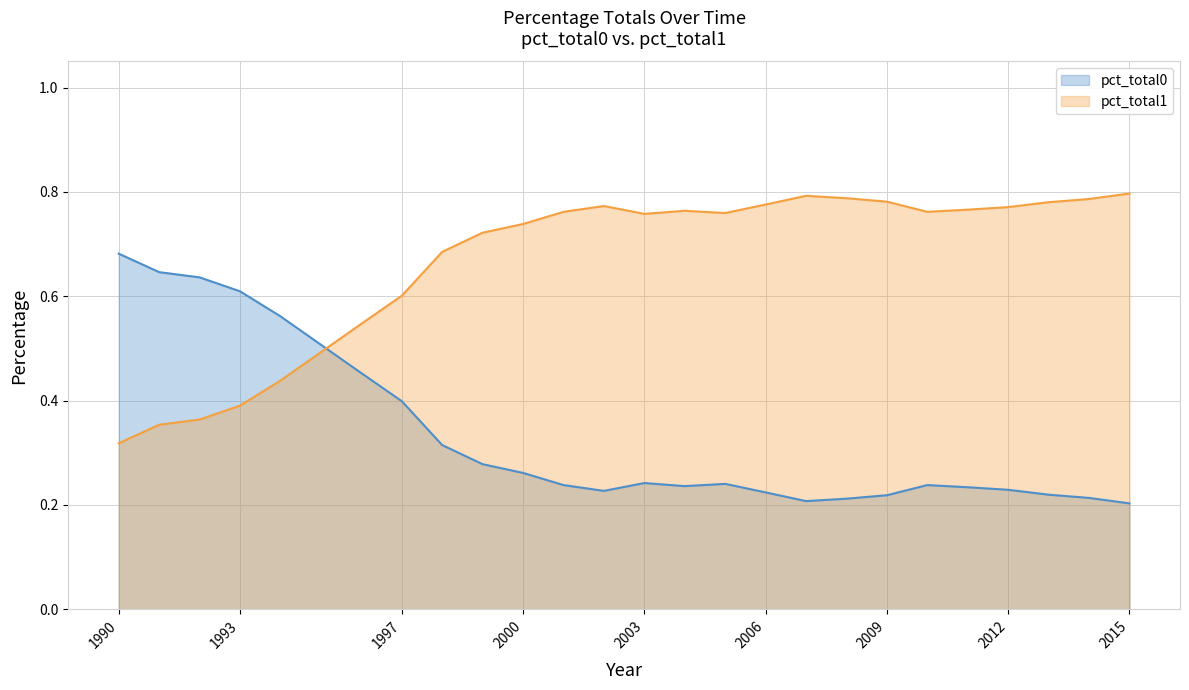

How many interior local peaks does the pct_total1 series have?

3